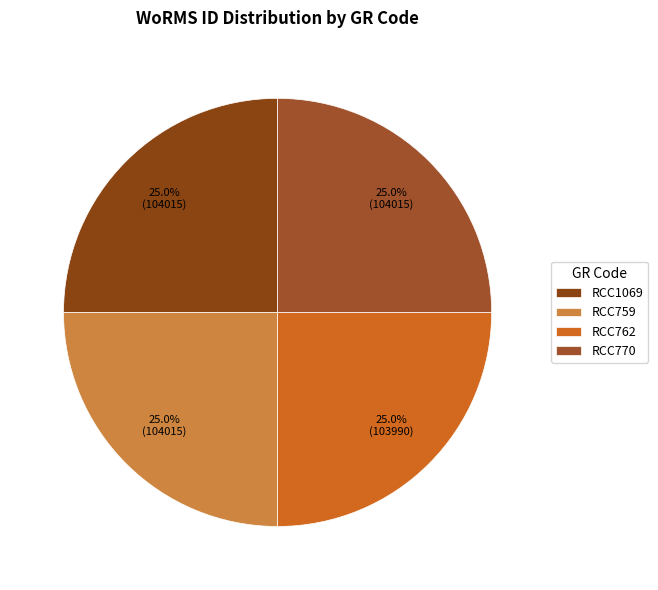

Count the number of slices in the pie.

4